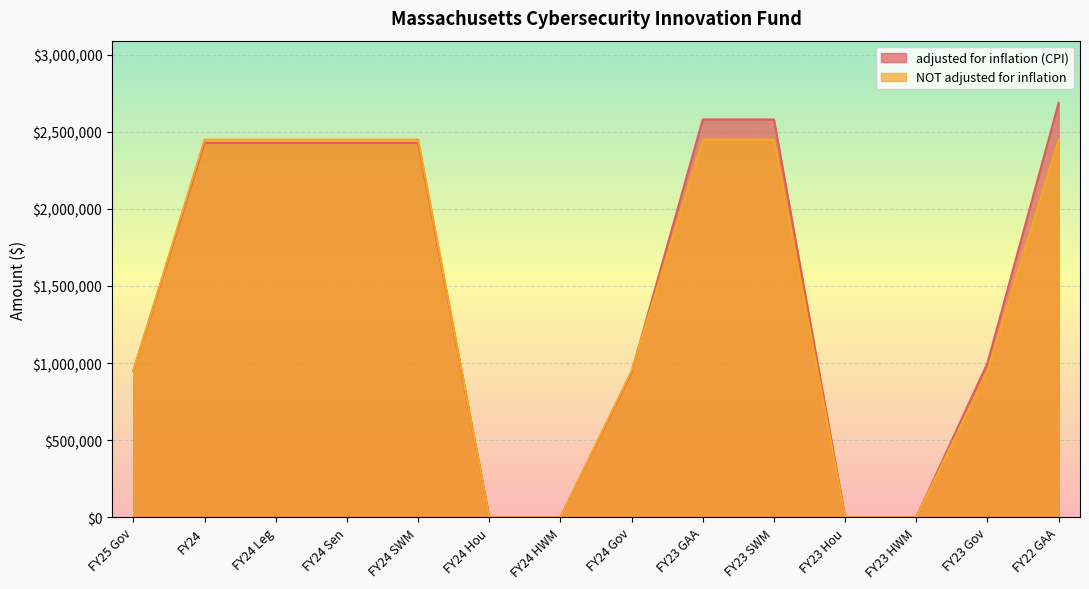

Which series has the largest range (max minus min)?

adjusted for inflation (CPI)